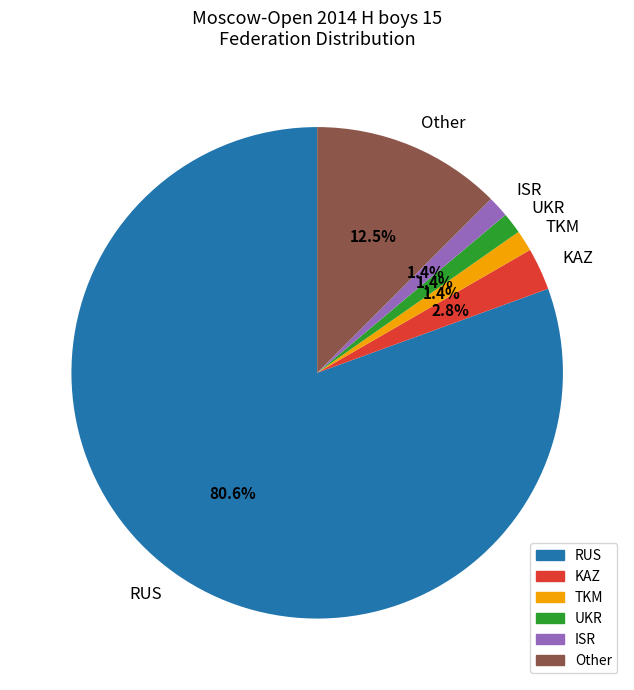

Do UKR and ISR together represent more than half of the pie?

No